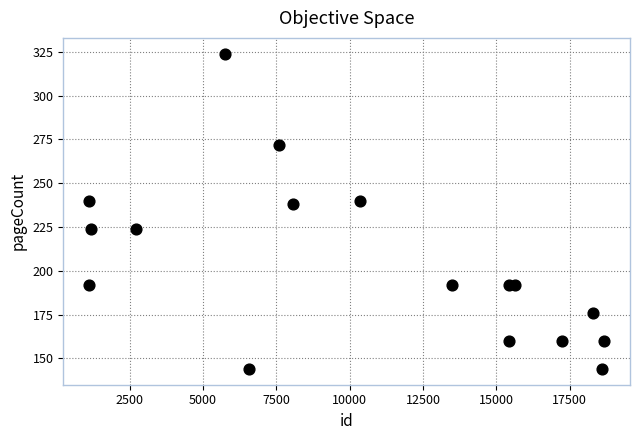

What is the range of Y values (max minus min)?

180